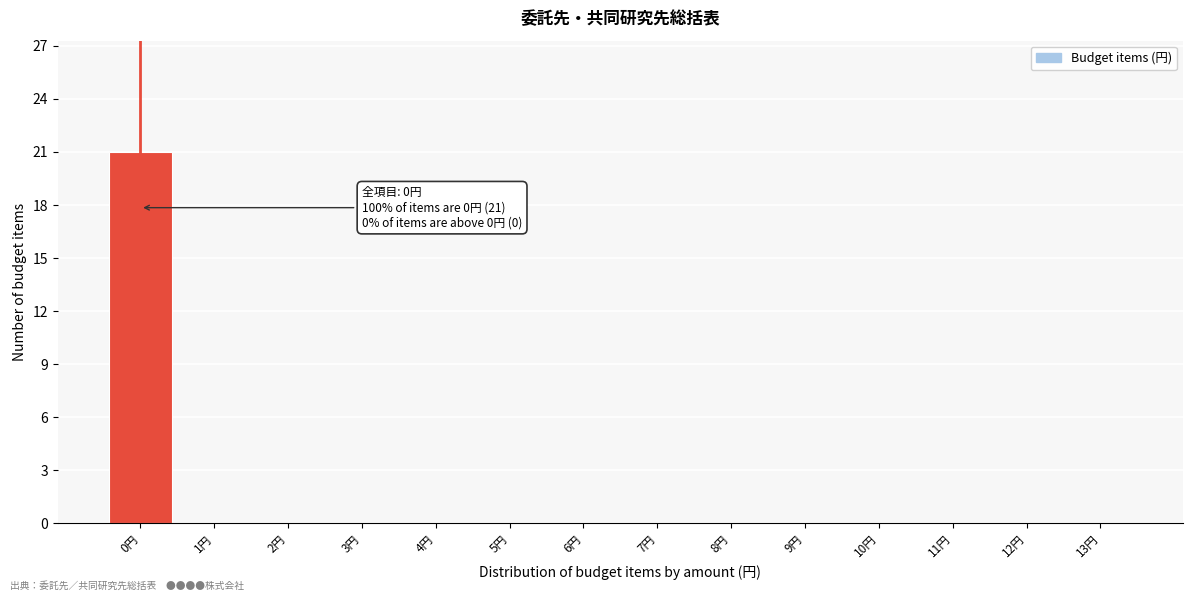

Over which range of the x-axis is the bar tallest?

-0.5 to 0.5